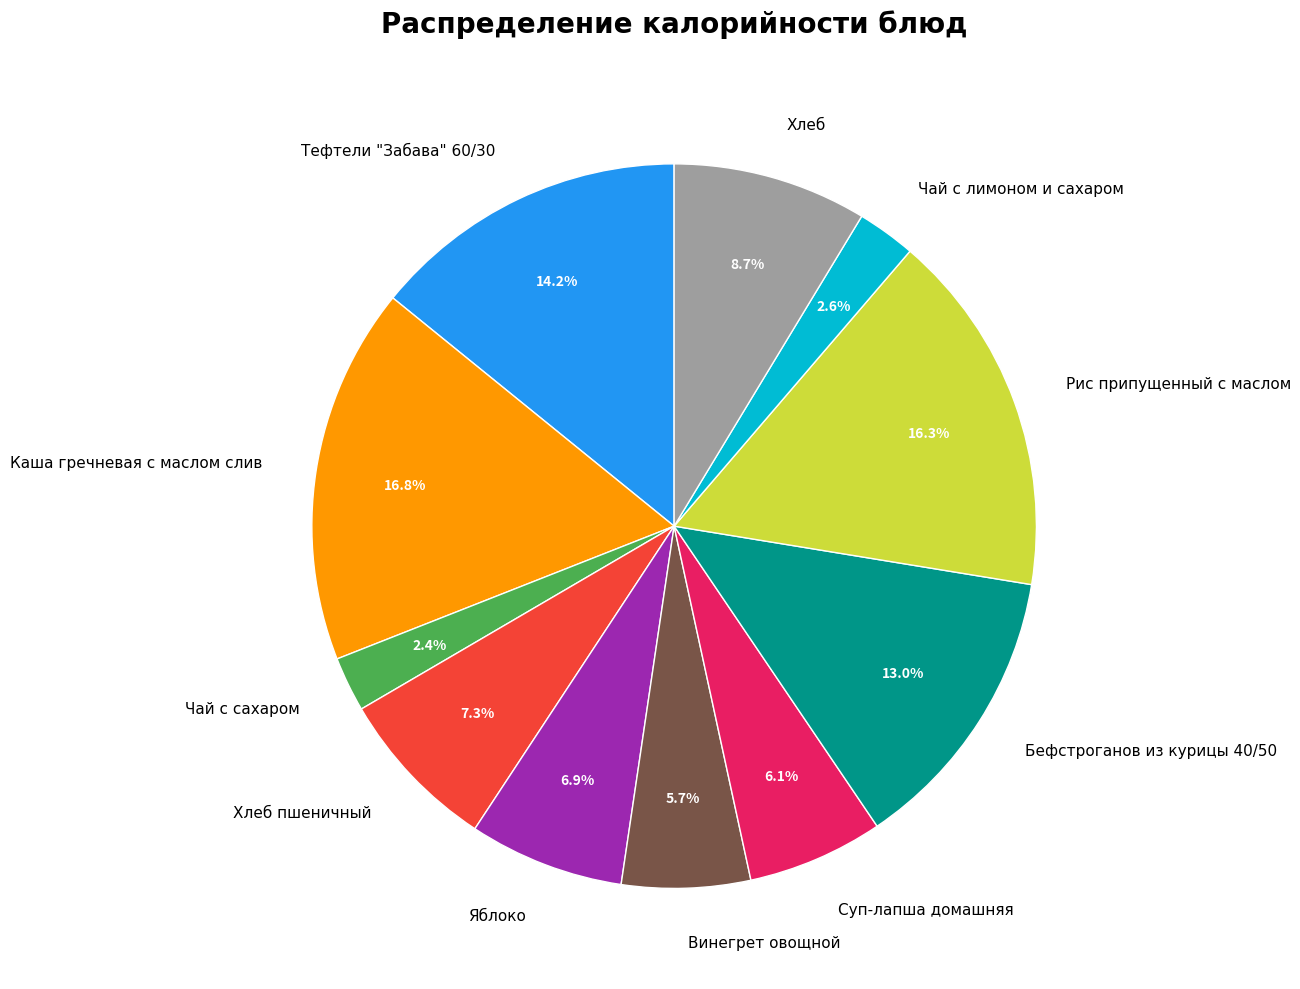

Between Каша гречневая с маслом слив and Бефстроганов из курицы 40/50, which is larger?

Каша гречневая с маслом слив